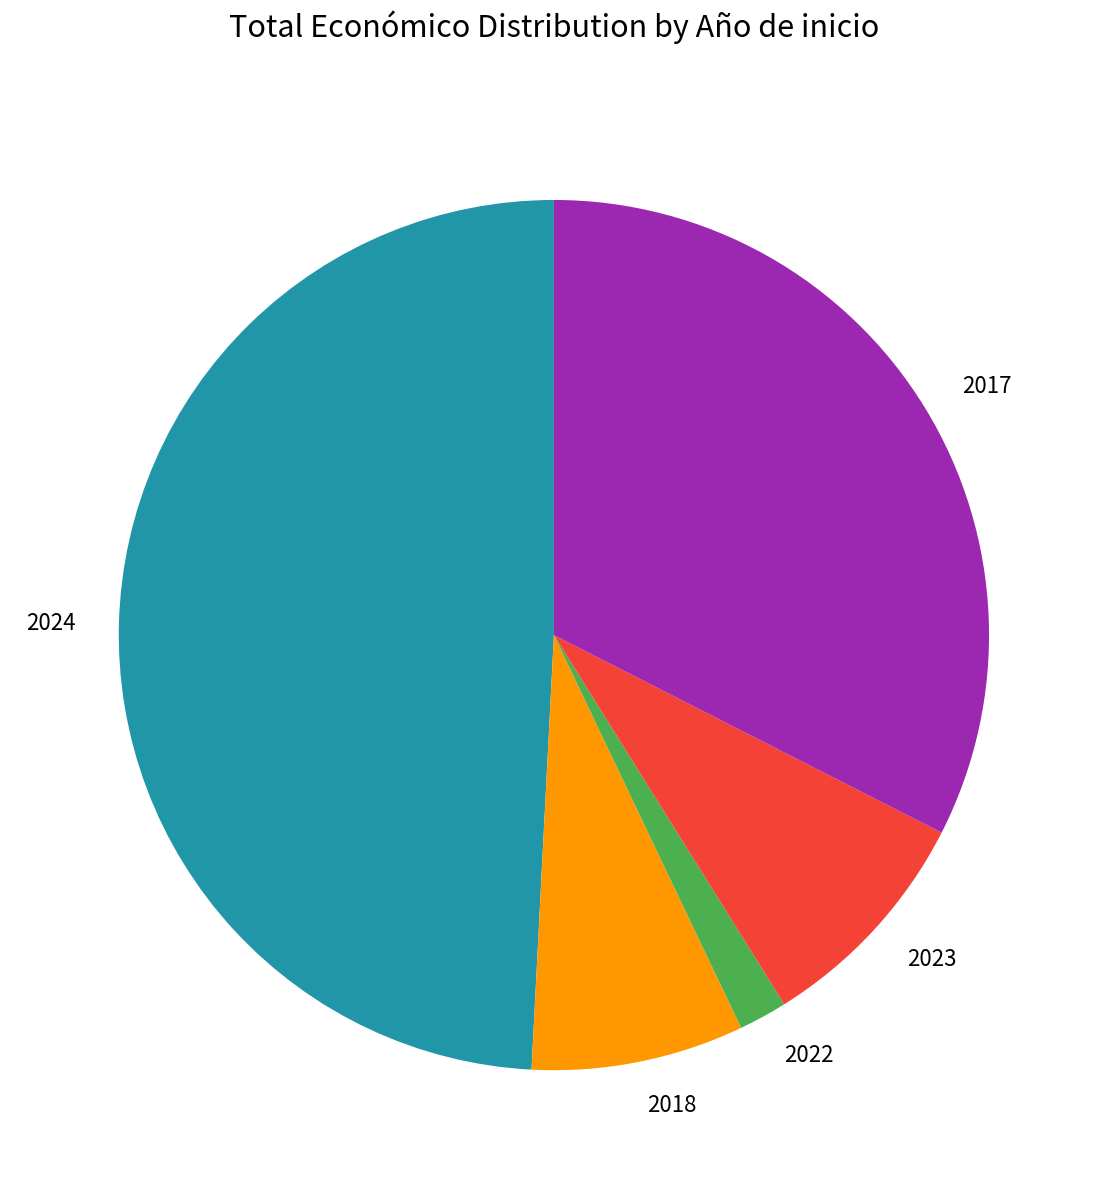

What is the ratio of the value at 2024 to the value at 2023?

5.7